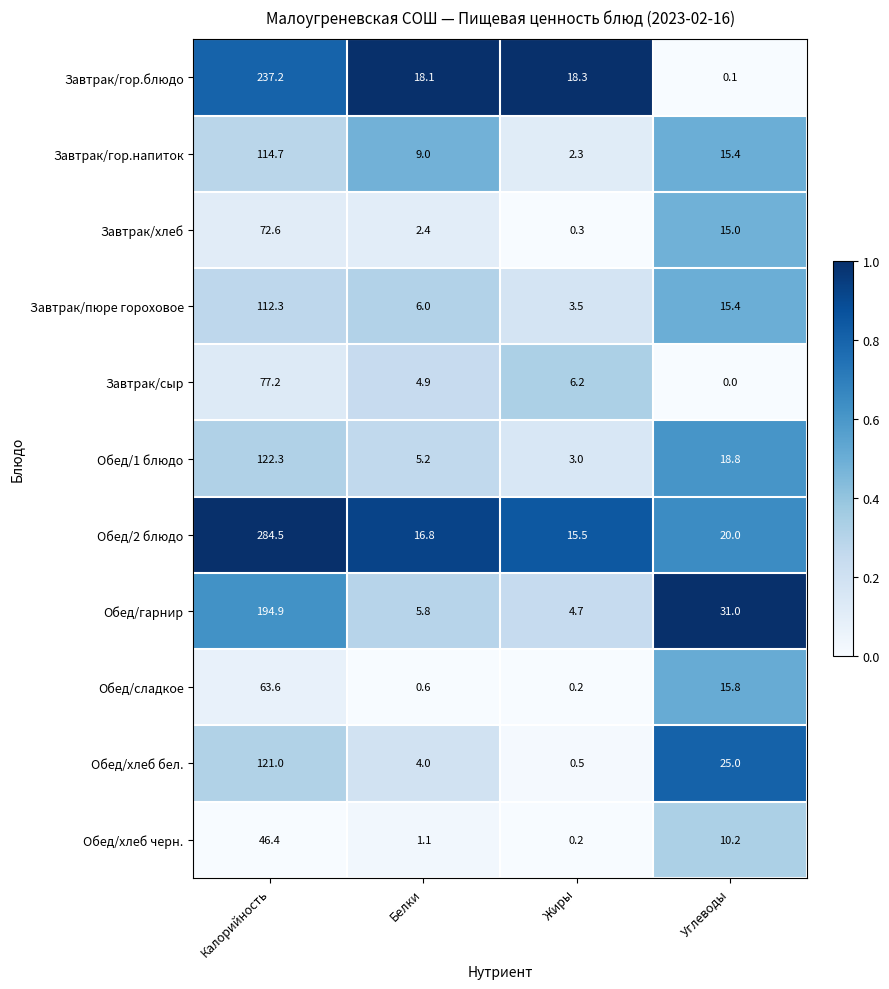

Which label corresponds to the smallest value in the chart?

Углеводы